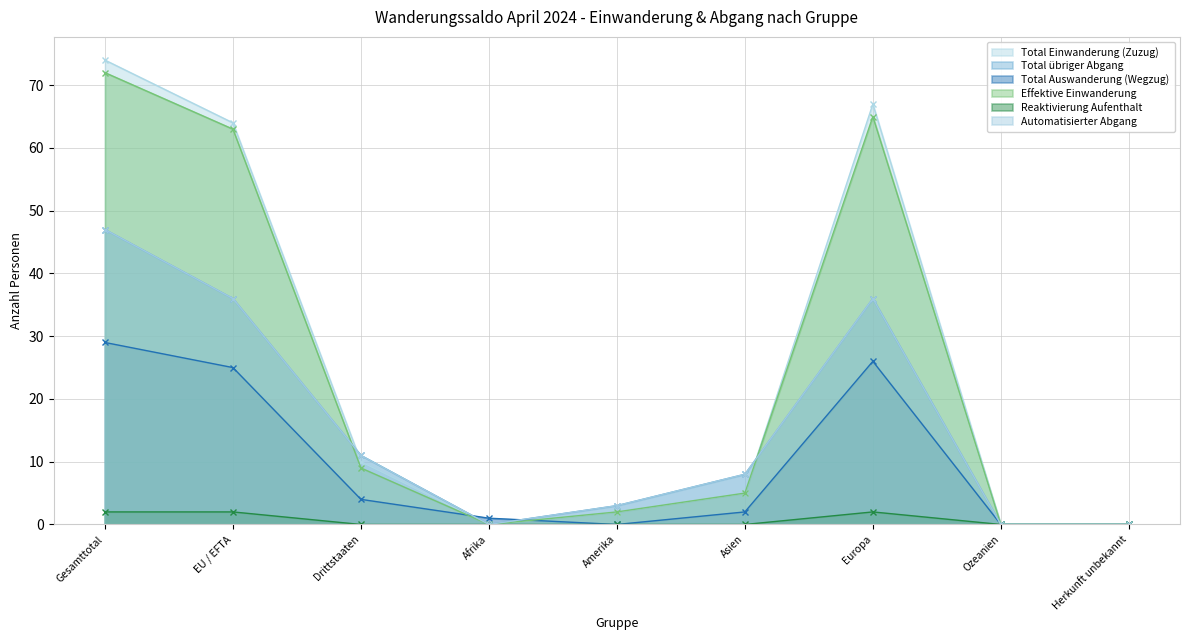

Does the chart display data point markers on the line(s)?

Yes